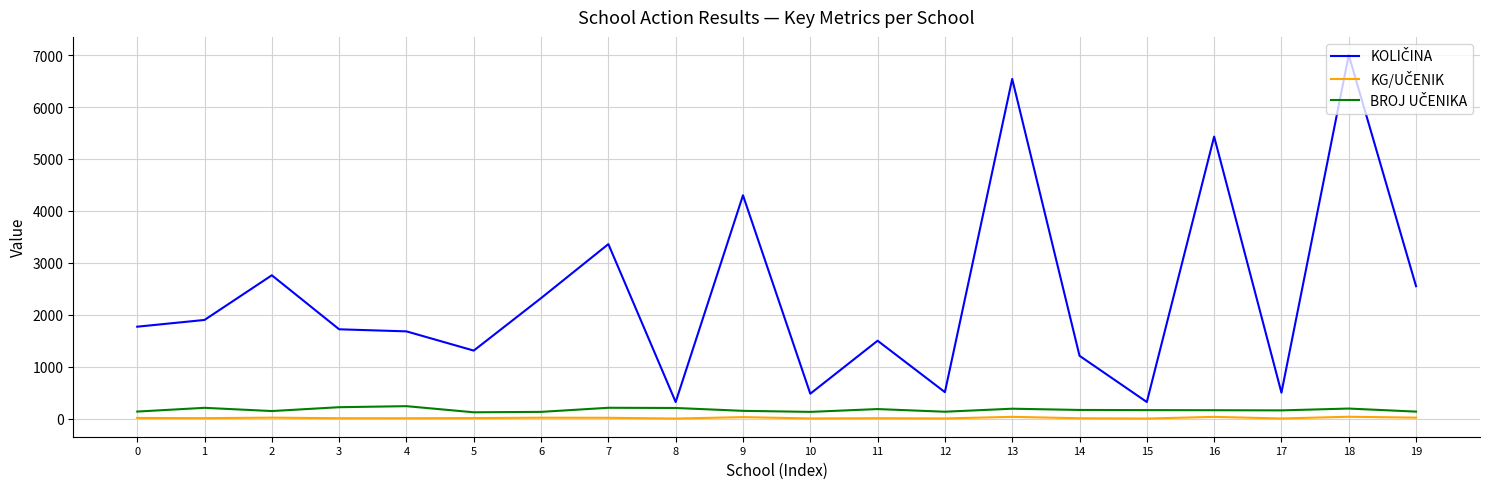

At which category is the sum across all series the highest?

18